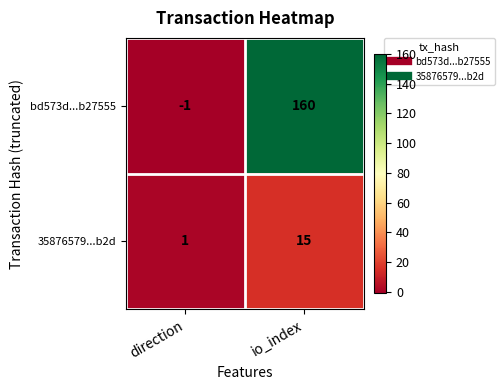

Reading left to right, what are all the values shown in this chart?

bd573d...b27555: -1	160
35876579...b2d: 1	15